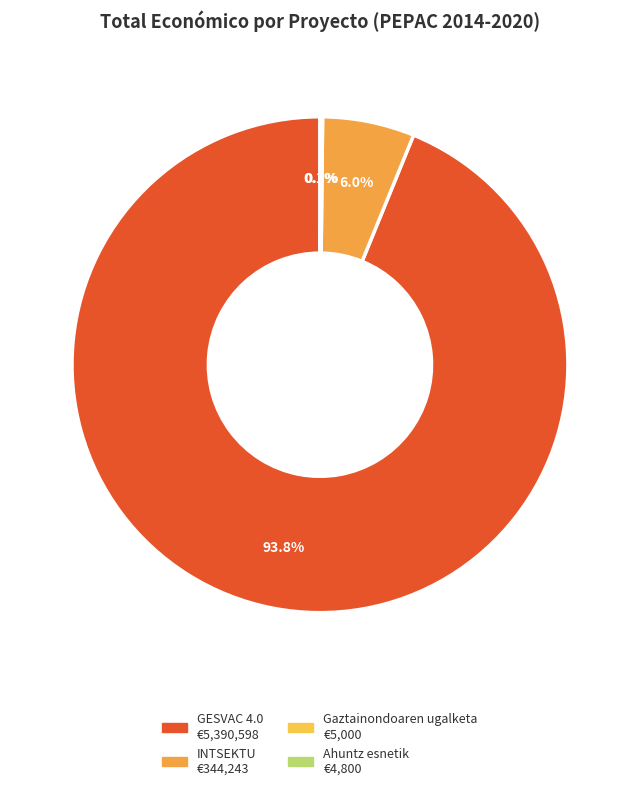

What is the smallest slice in the pie chart?

Ahuntz esnetik